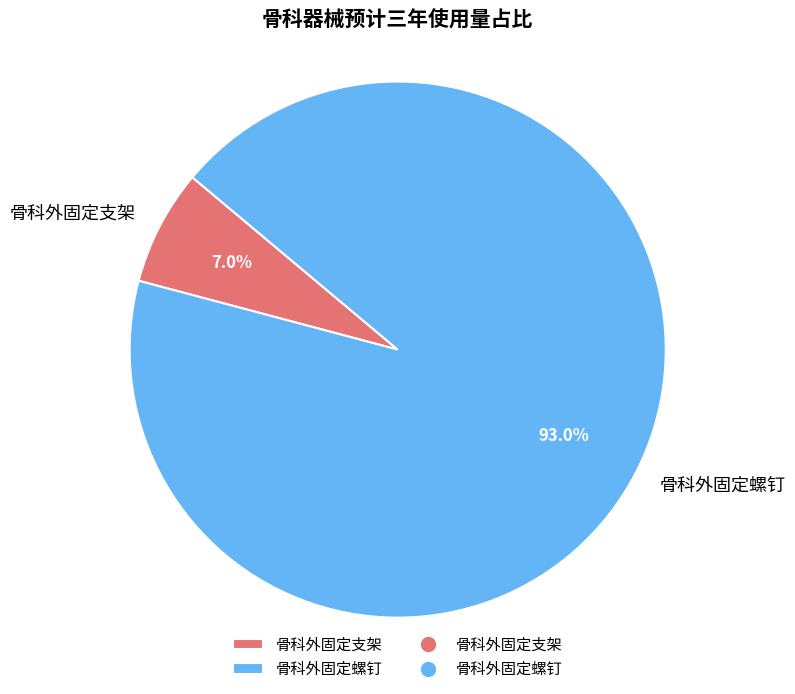

Which has a higher value, 骨科外固定支架 or 骨科外固定螺钉?

骨科外固定螺钉